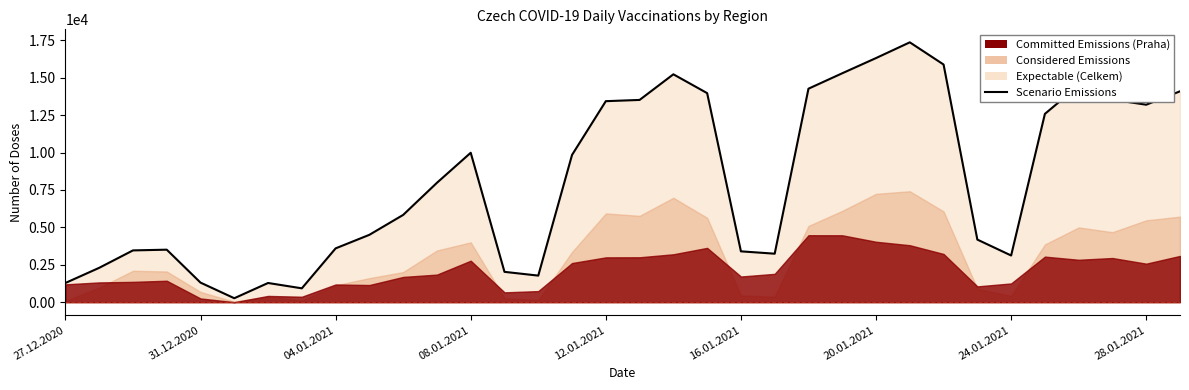

Where is the data nearest to the value 8817?

11